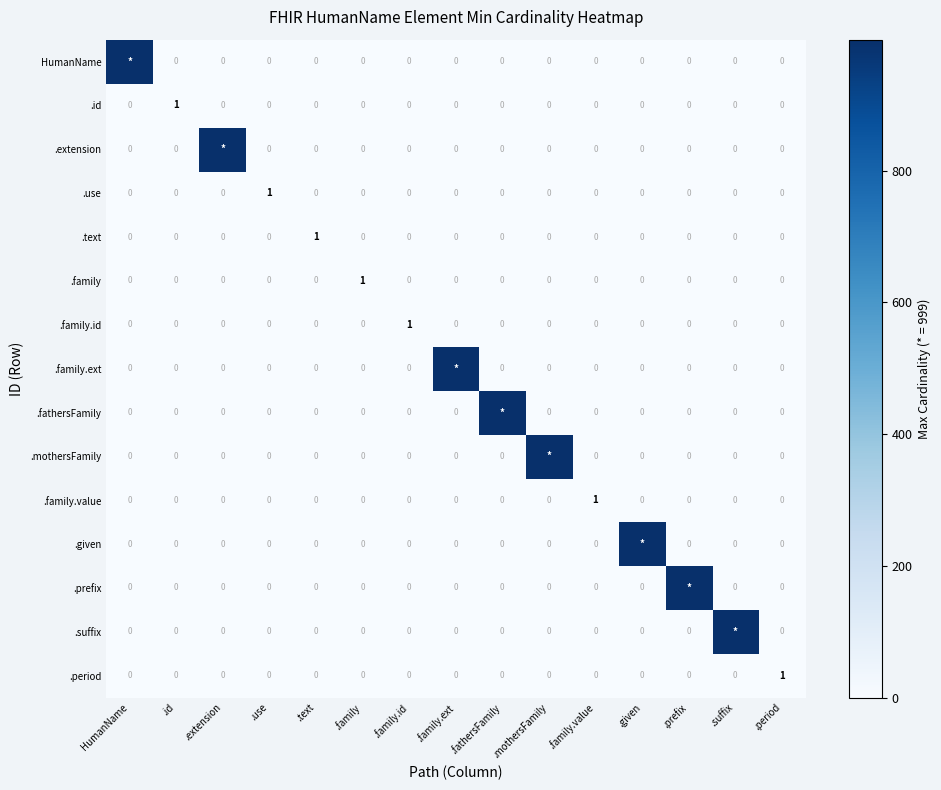

At which label does .use reach its peak?

.use